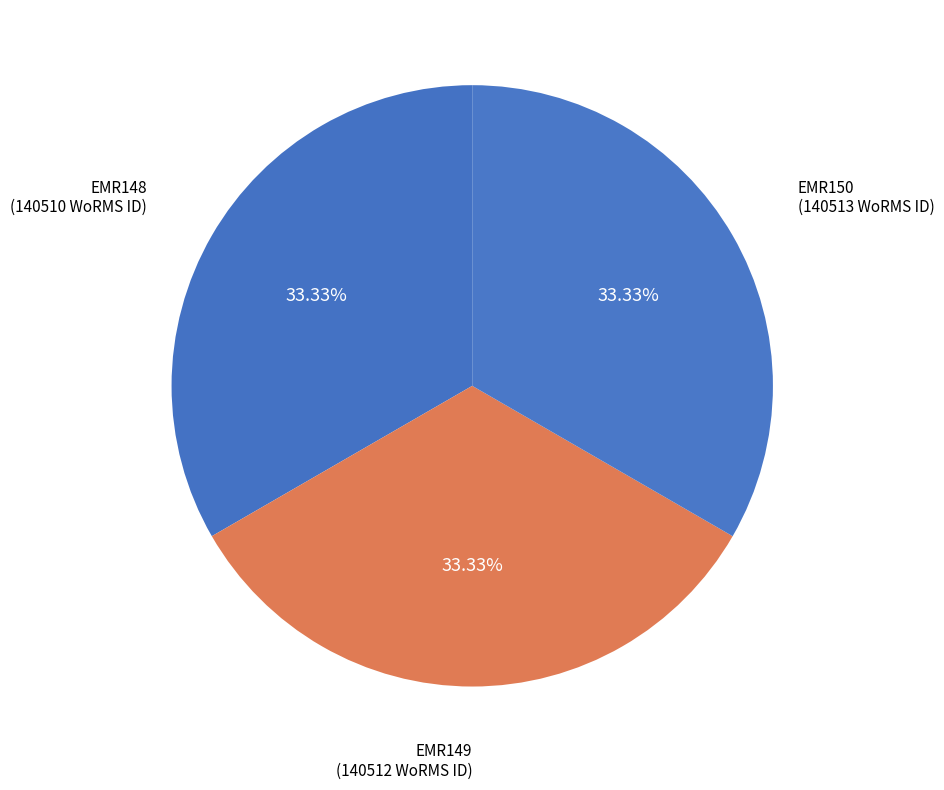

How many segments does this pie chart have?

3